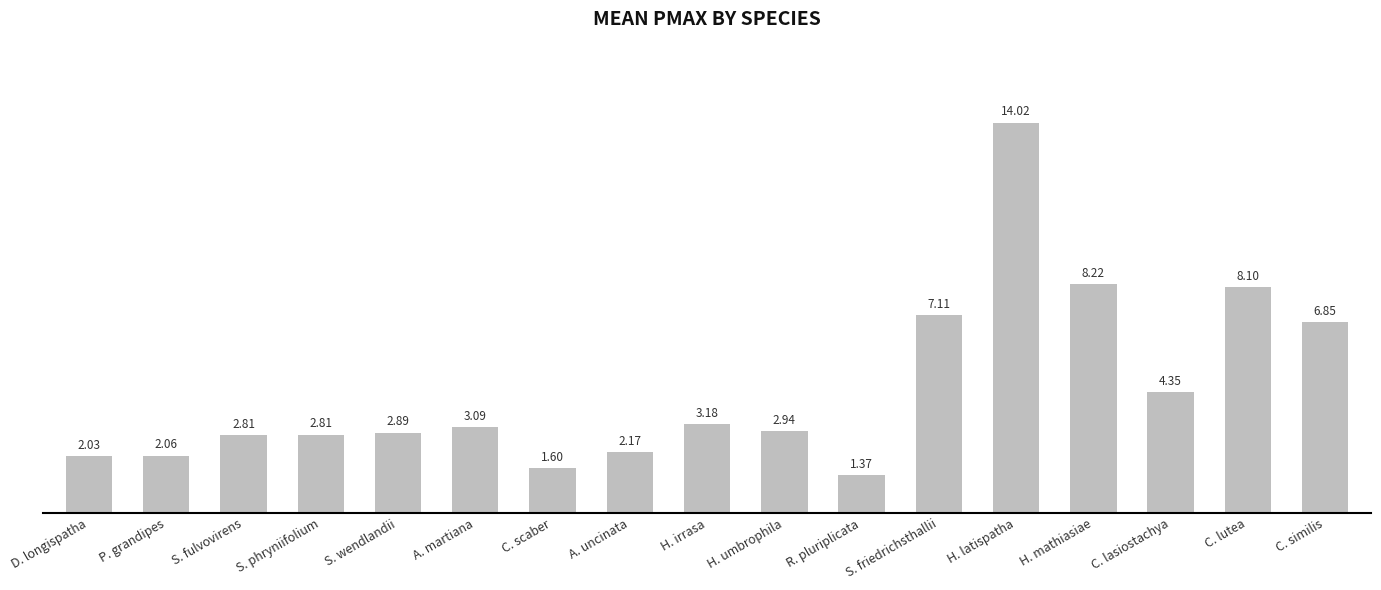

Which category has the highest value across all series?

H. latispatha